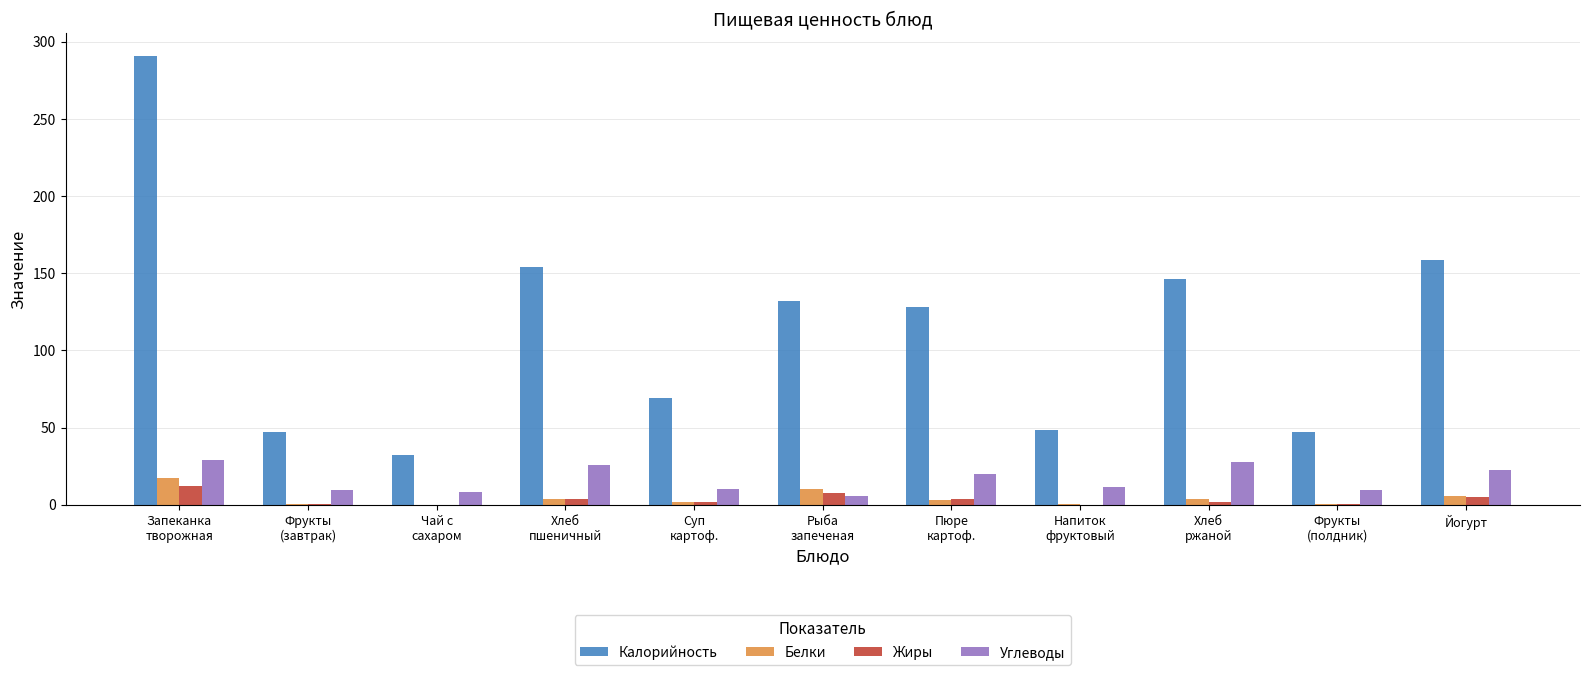

Are the bars horizontal?

No